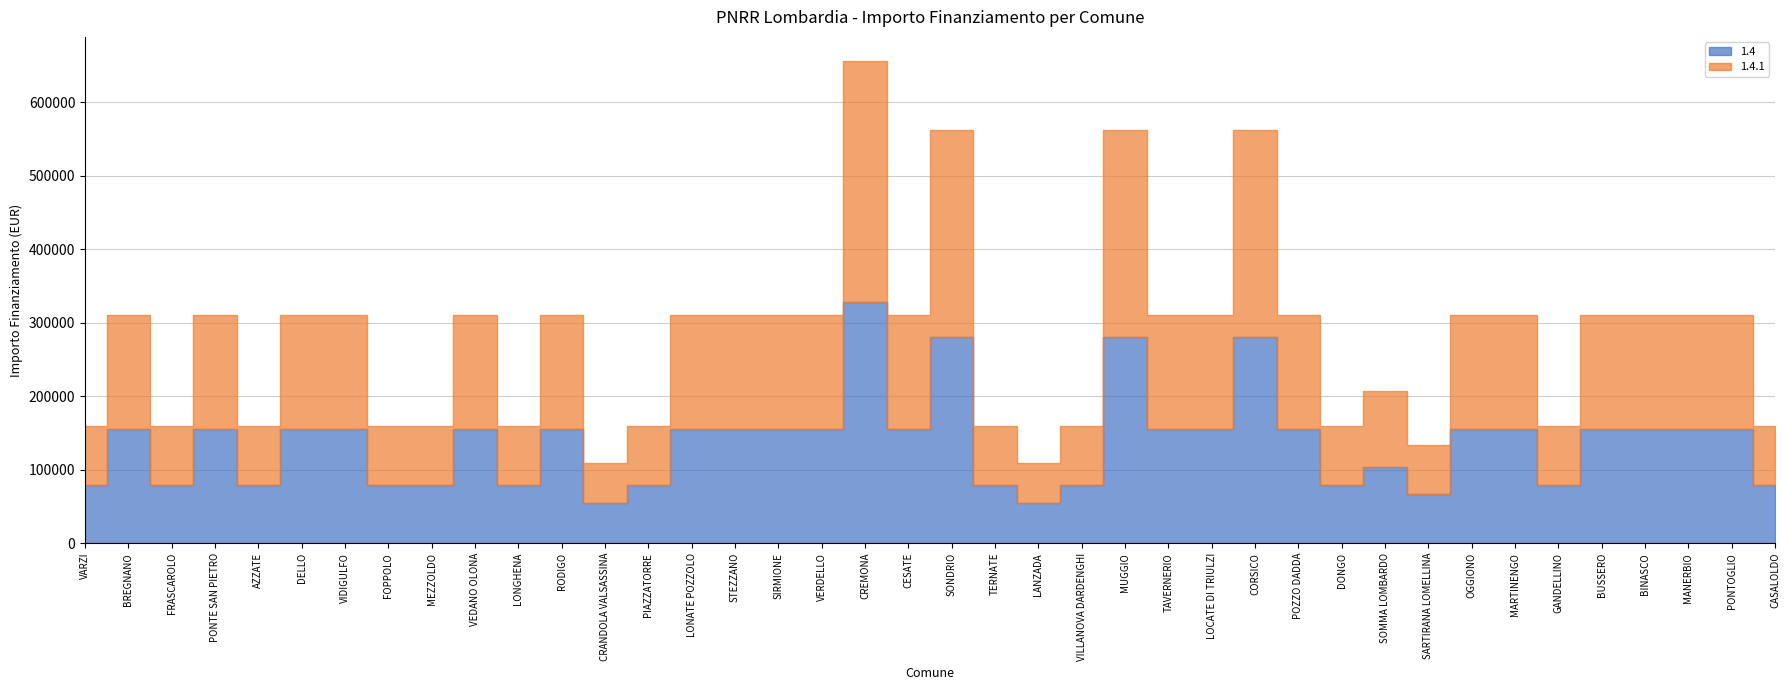

Reading left to right, transcribe all the data shown in this chart.

1.4: 79922	155234	79922	155234	79922	155234	155234	79922	79922	155234	79922	155234	54412	79922	155234	155234	155234	155234	328160	155234	280932	79922	54412	79922	280932	155234	155234	280932	155234	79922	103444	67167	155234	155234	79922	155234	155234	155234	155234	79922
1.4.1: 79922	155234	79922	155234	79922	155234	155234	79922	79922	155234	79922	155234	54412	79922	155234	155234	155234	155234	328160	155234	280932	79922	54412	79922	280932	155234	155234	280932	155234	79922	103444	67167	155234	155234	79922	155234	155234	155234	155234	79922